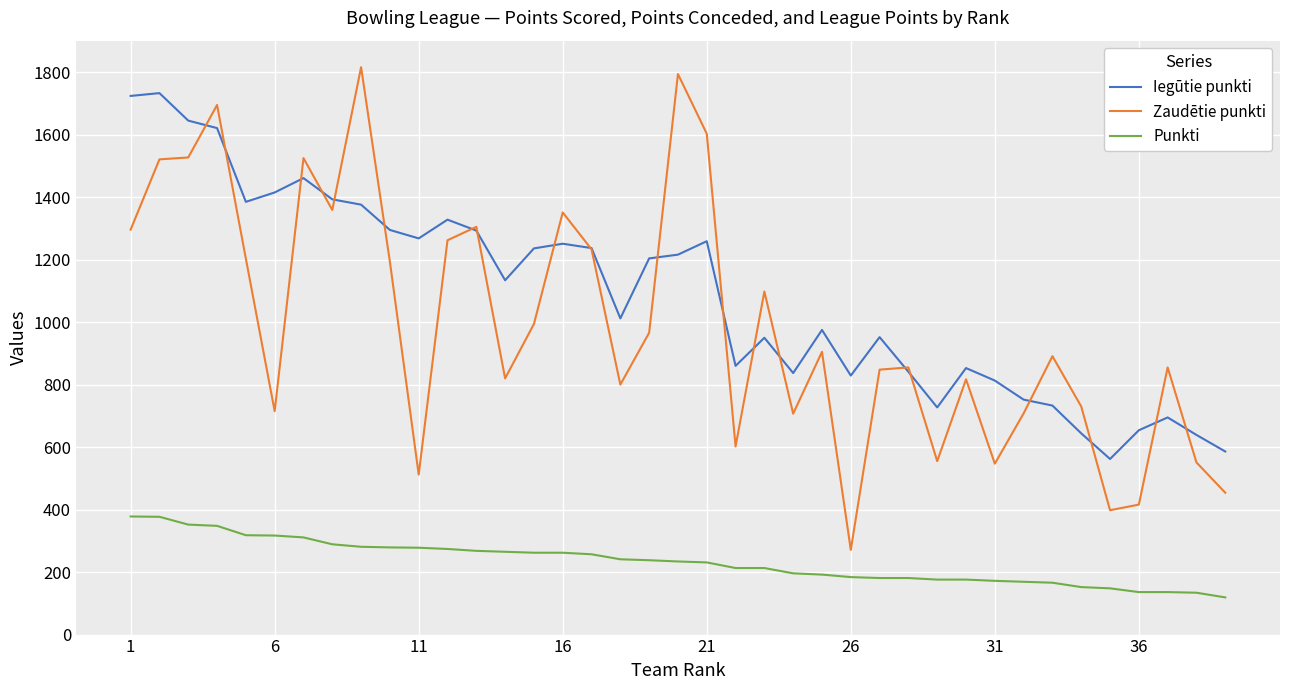

What is the minimum value shown in the chart?

119